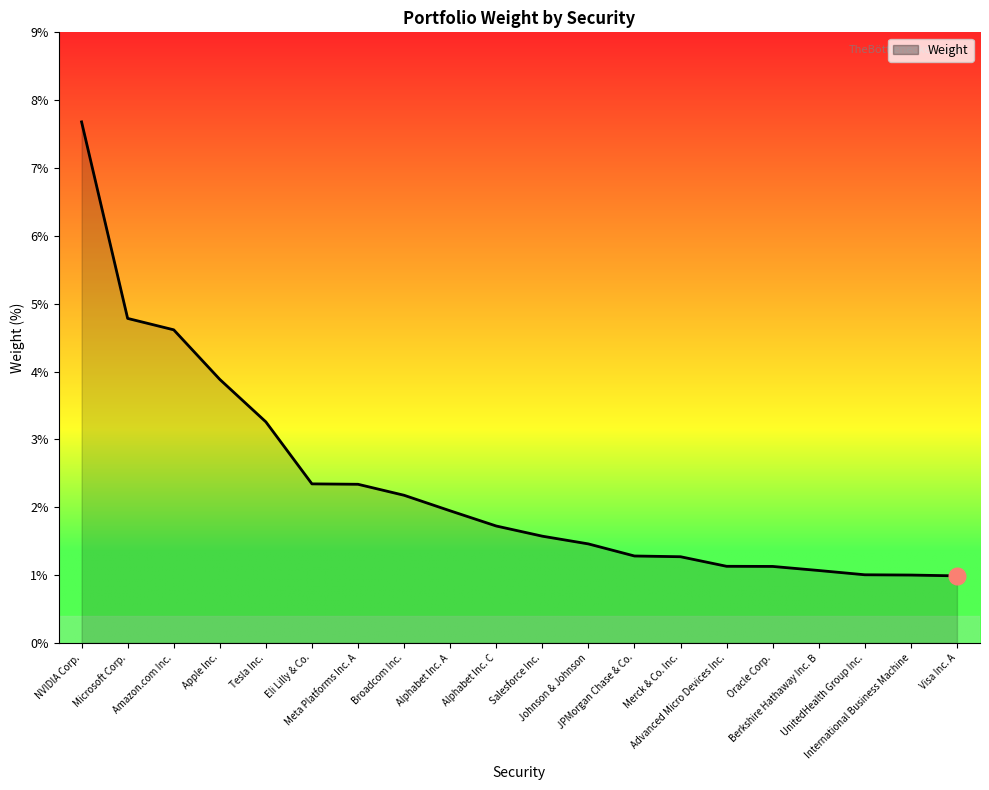

Reading left to right, what are all the values shown in this chart?

7.7	4.8	4.6	3.9	3.3	2.3	2.3	2.2	1.9	1.7	1.6	1.5	1.3	1.3	1.1	1.1	1.1	1.0	1.0	1.0